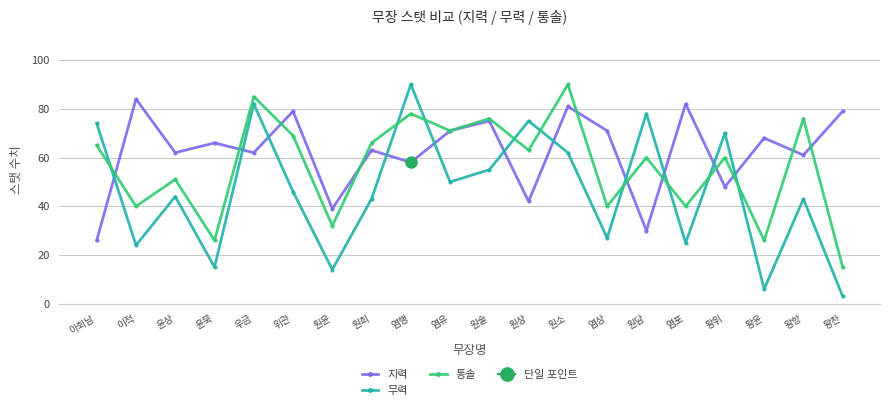

Between which two adjacent categories do 무력 and 통솔 first intersect?

아회남 and 이적